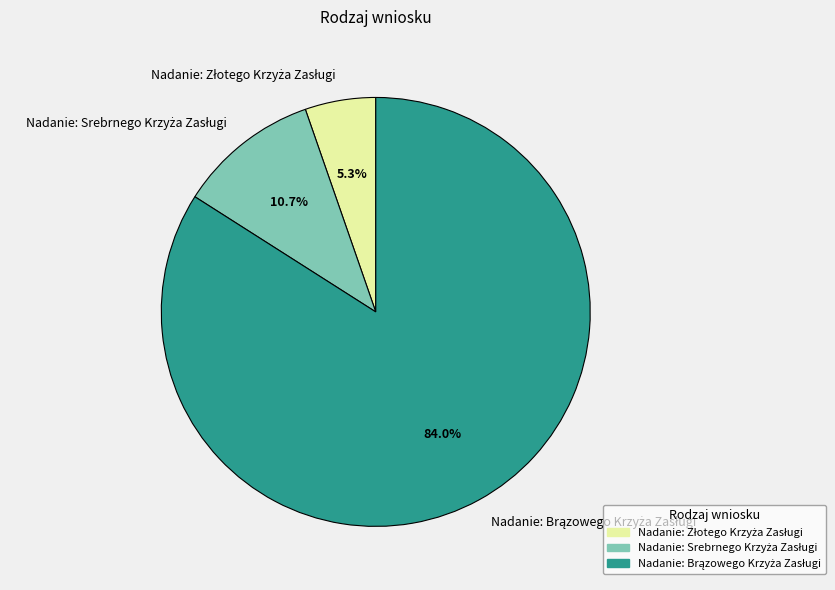

How many segments does this pie chart have?

3